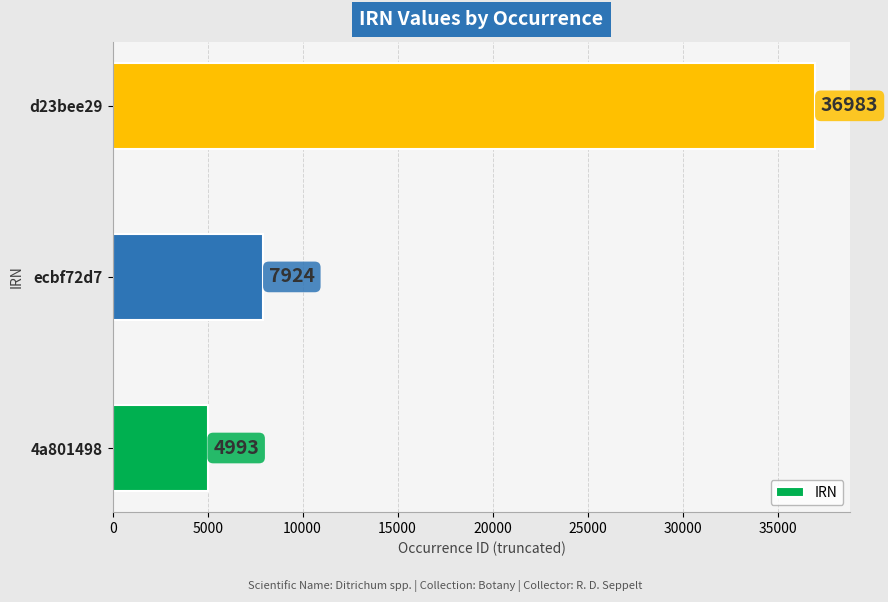

What is the approximate value at ecbf72d7?

7924